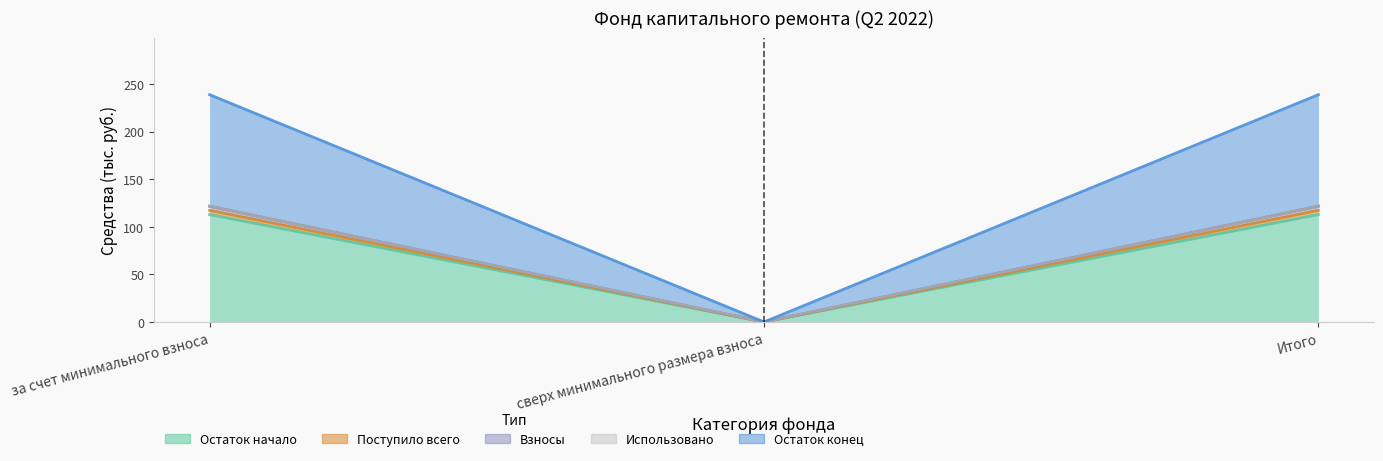

Which label corresponds to the smallest value in the chart?

сверх минимального размера взноса